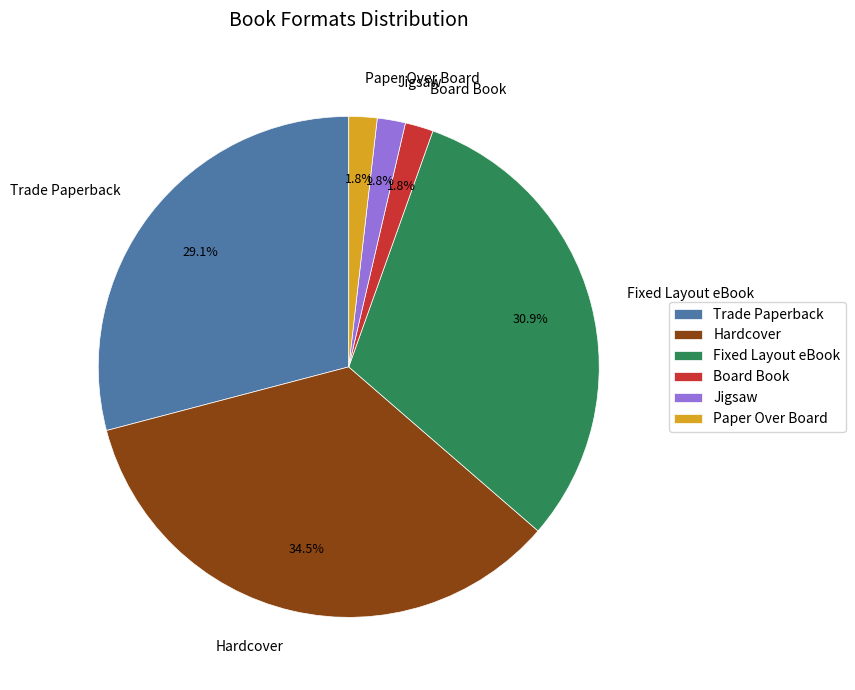

What is the ratio of the value at Jigsaw to the value at Hardcover?

0.1